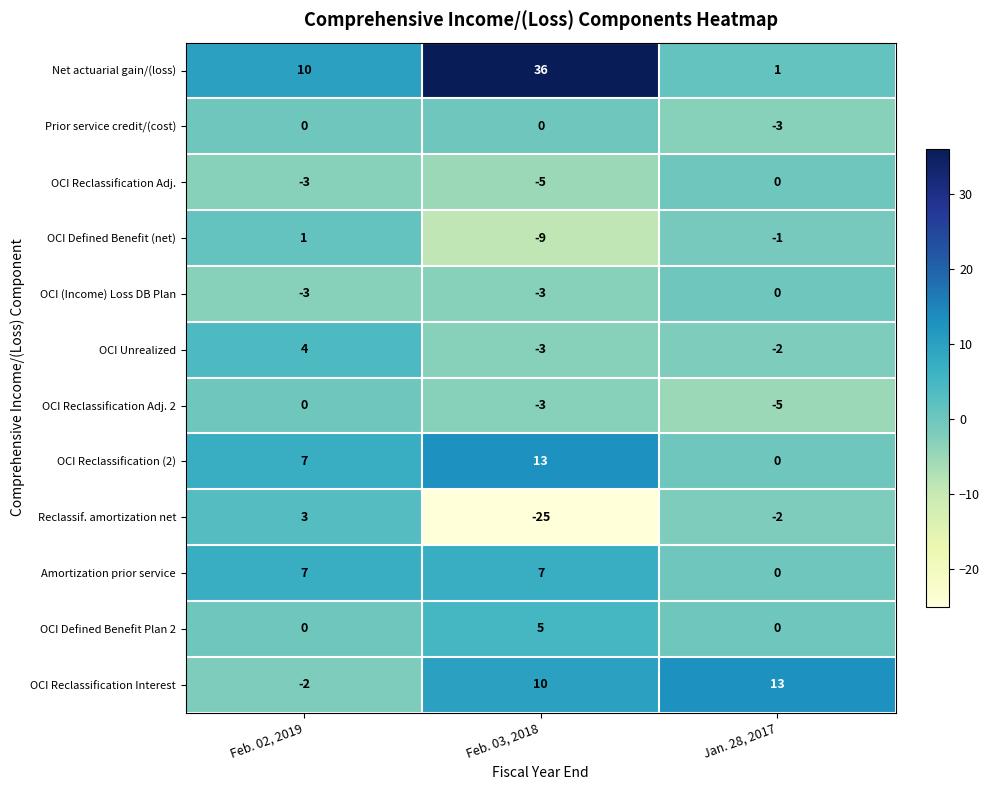

Rank the categories by OCI Reclassification Interest value from highest to lowest.

Jan. 28, 2017, Feb. 03, 2018, Feb. 02, 2019